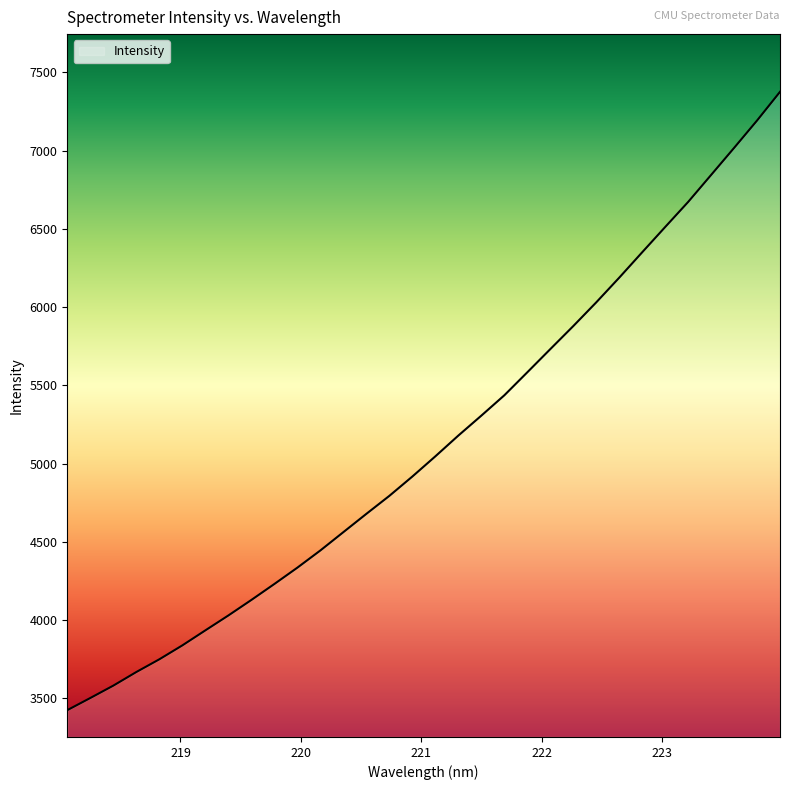

What is the difference between the maximum and minimum values?

3949.6